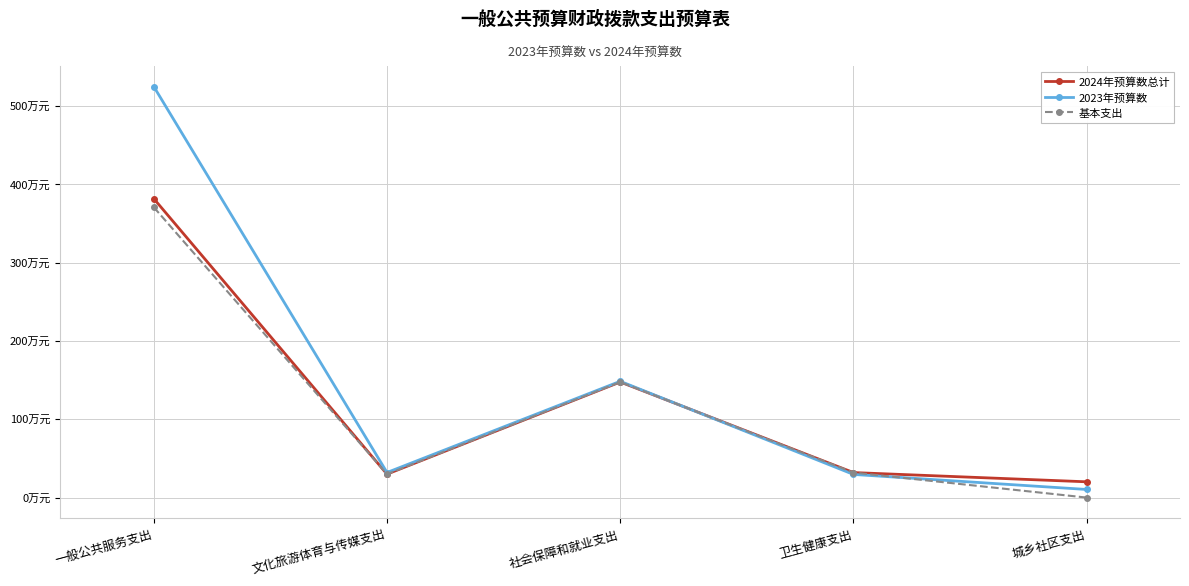

What value does the 2024年预算数总计 series have at 卫生健康支出?

31.9